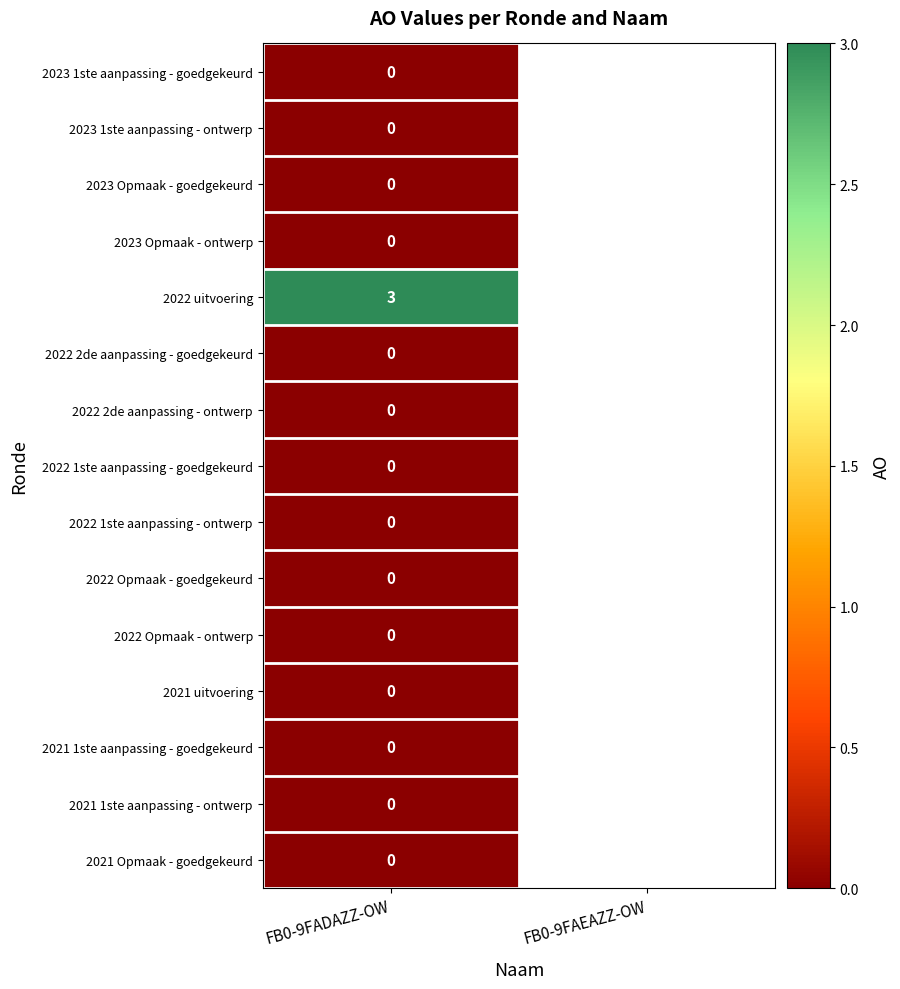

What is the difference between the highest and lowest values at FB0-9FADAZZ-OW?

3